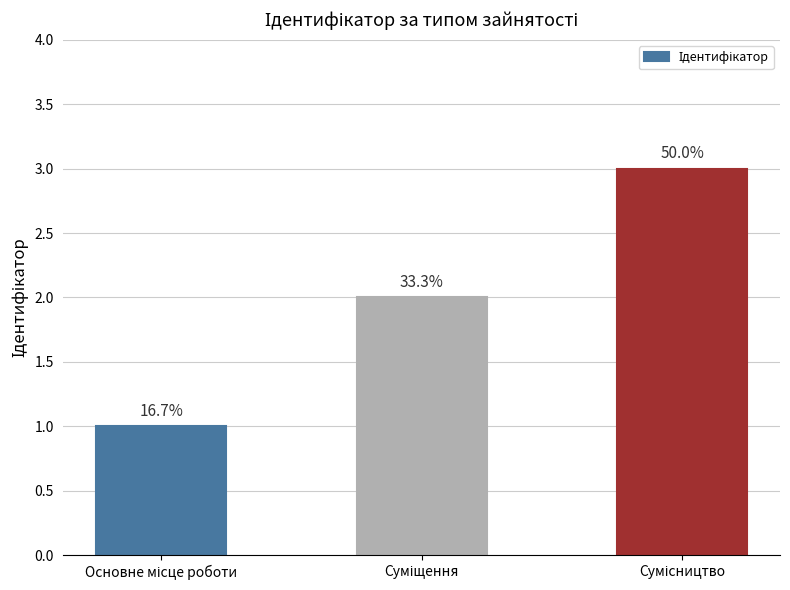

How many bars are there in total?

3